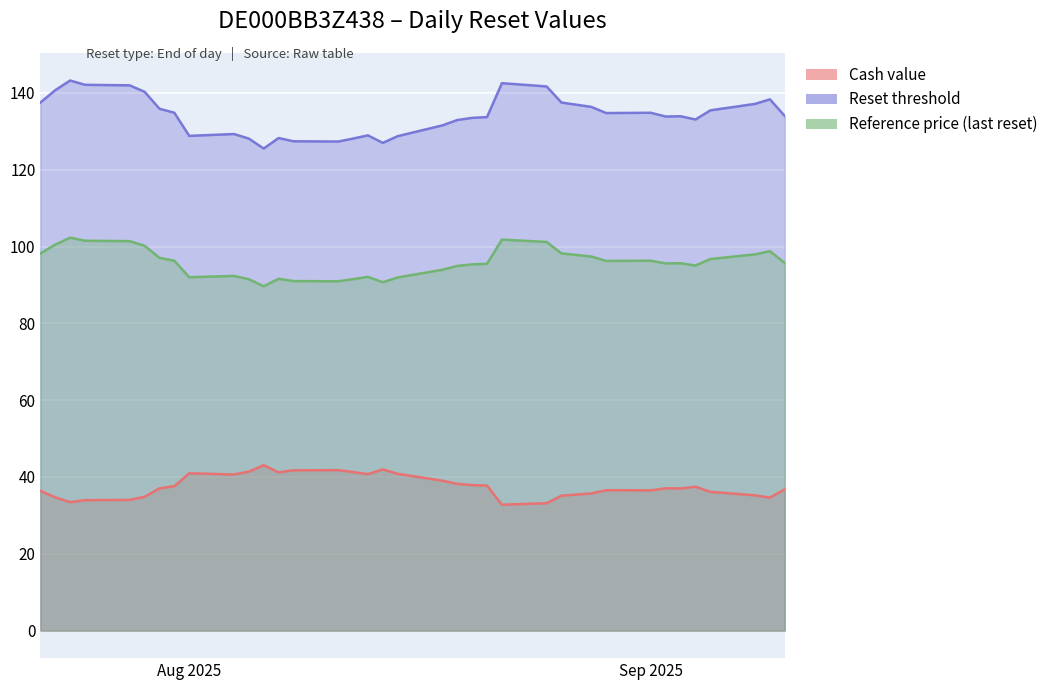

At which label is Cash value closest to 37?

2025-09-03